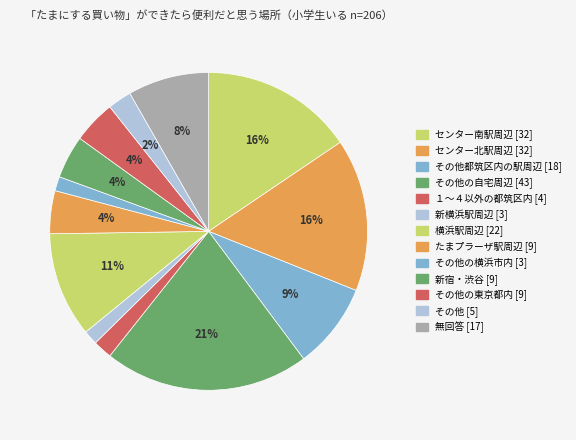

Rank the categories by value from lowest to highest.

新横浜駅周辺, その他の横浜市内, １～４以外の都筑区内, その他, たまプラーザ駅周辺, 新宿・渋谷, その他の東京都内, 無回答, その他都筑区内の駅周辺, 横浜駅周辺, センター南駅周辺, センター北駅周辺, その他の自宅周辺